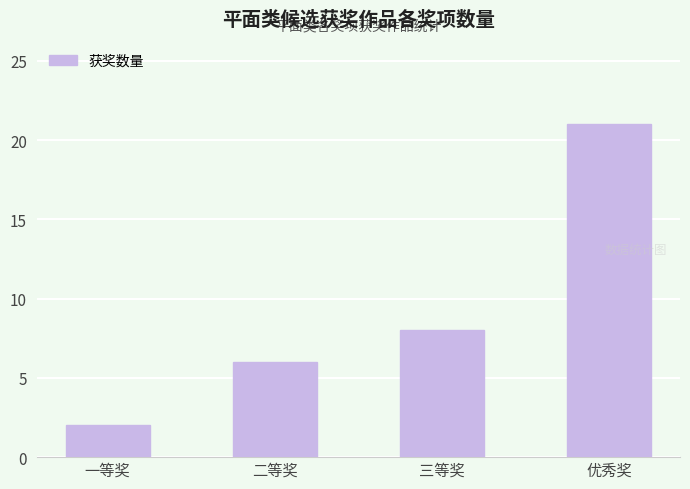

What is the change in value from 一等奖 to 二等奖?

+4